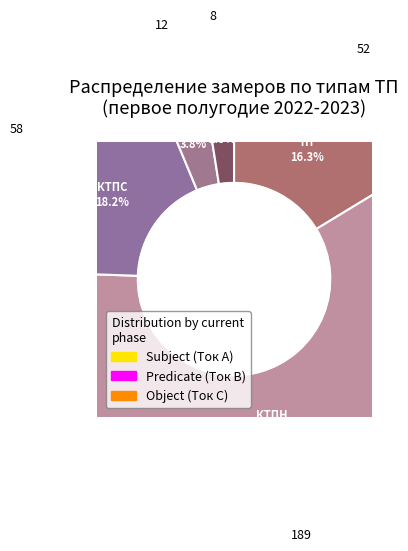

What is the smallest slice in the pie chart?

МТП